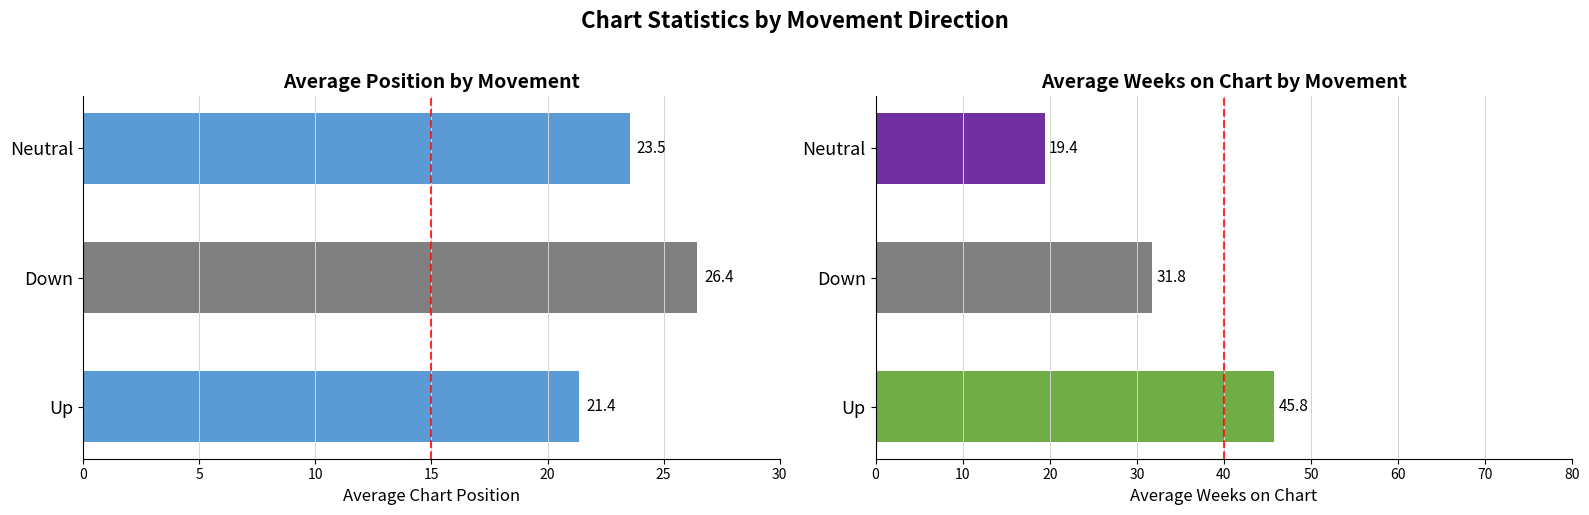

What is the maximum value for Average Weeks on Chart?

45.8